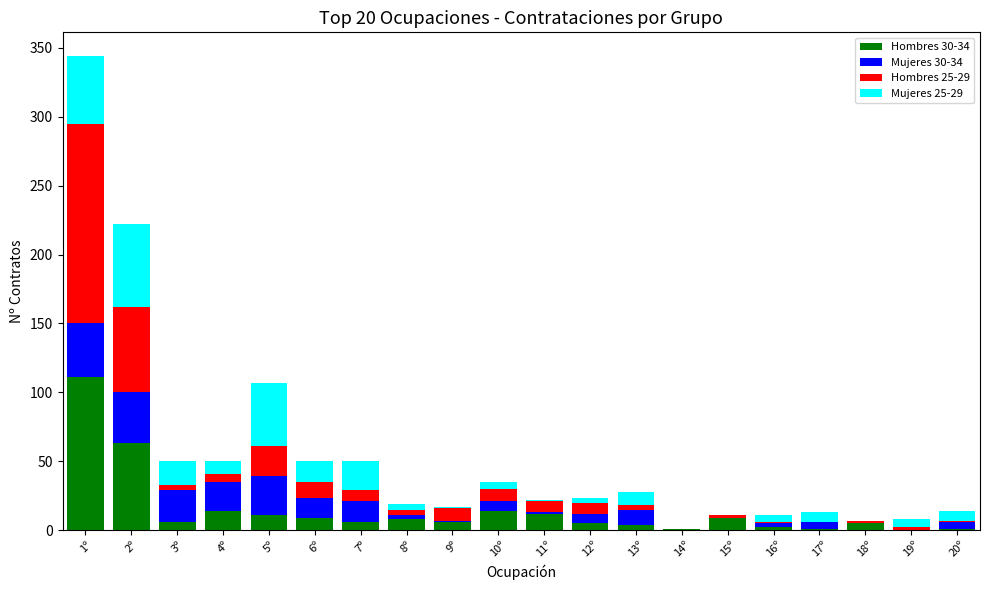

At which category is the sum across all series the highest?

1º